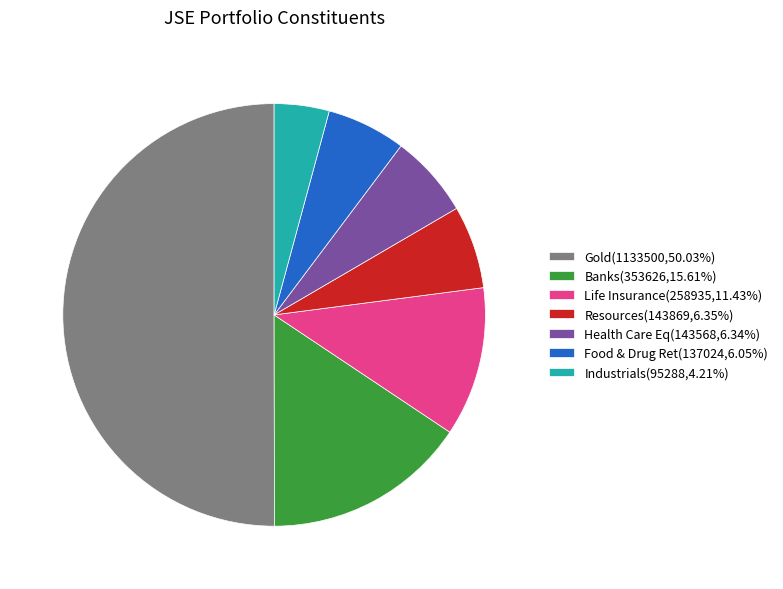

Approximately how many times larger is the value at Food & Drug Ret(137024,6.05%) compared to Health Care Eq(143568,6.34%)?

1.0